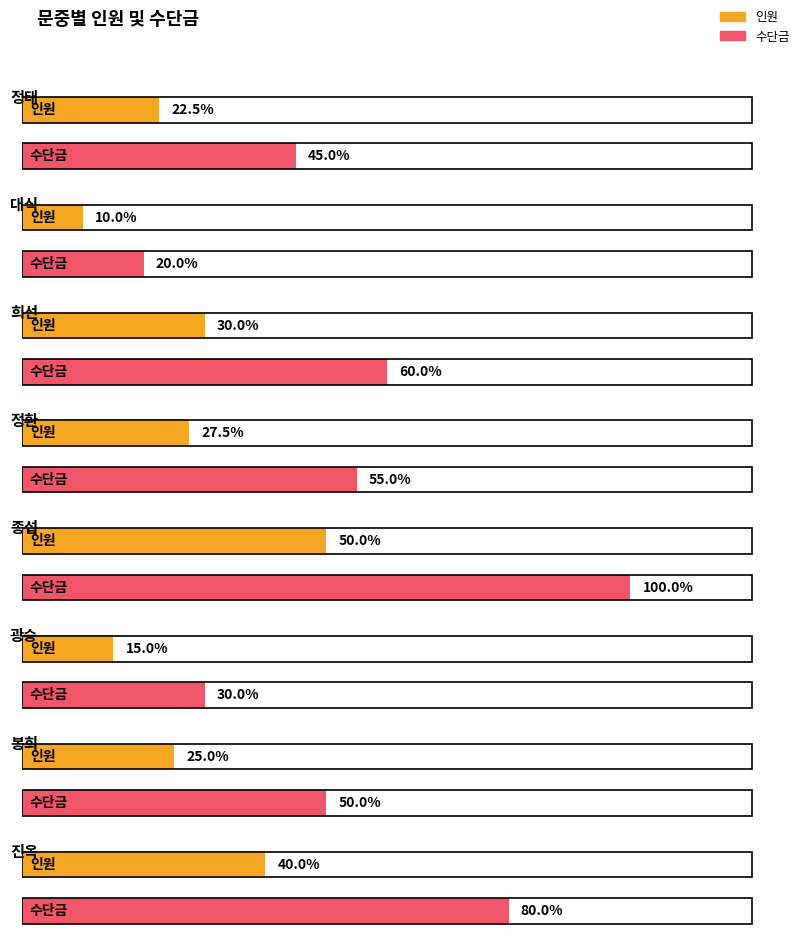

Are the bars horizontal?

Yes